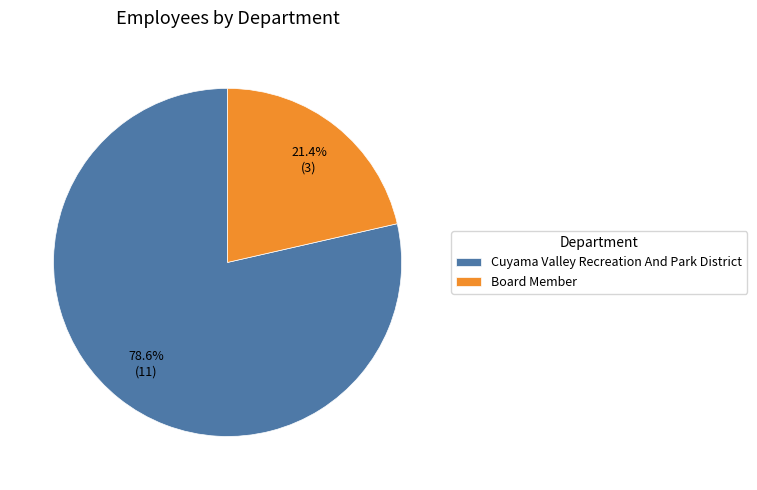

Combined, what portion of the pie is Board Member and Cuyama Valley Recreation And Park District?

100.0%